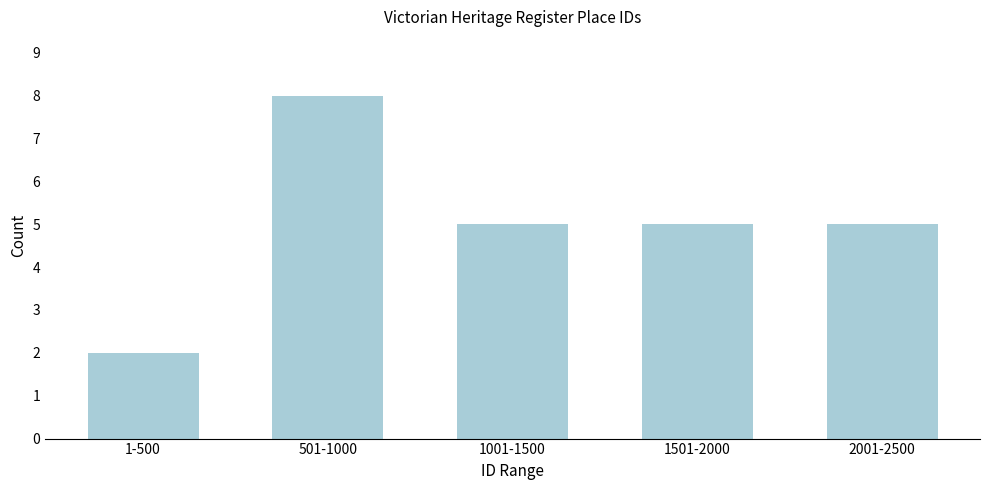

Reading right to left, transcribe all the data shown in this chart.

2001-2500=5	1501-2000=5	1001-1500=5	501-1000=8	1-500=2